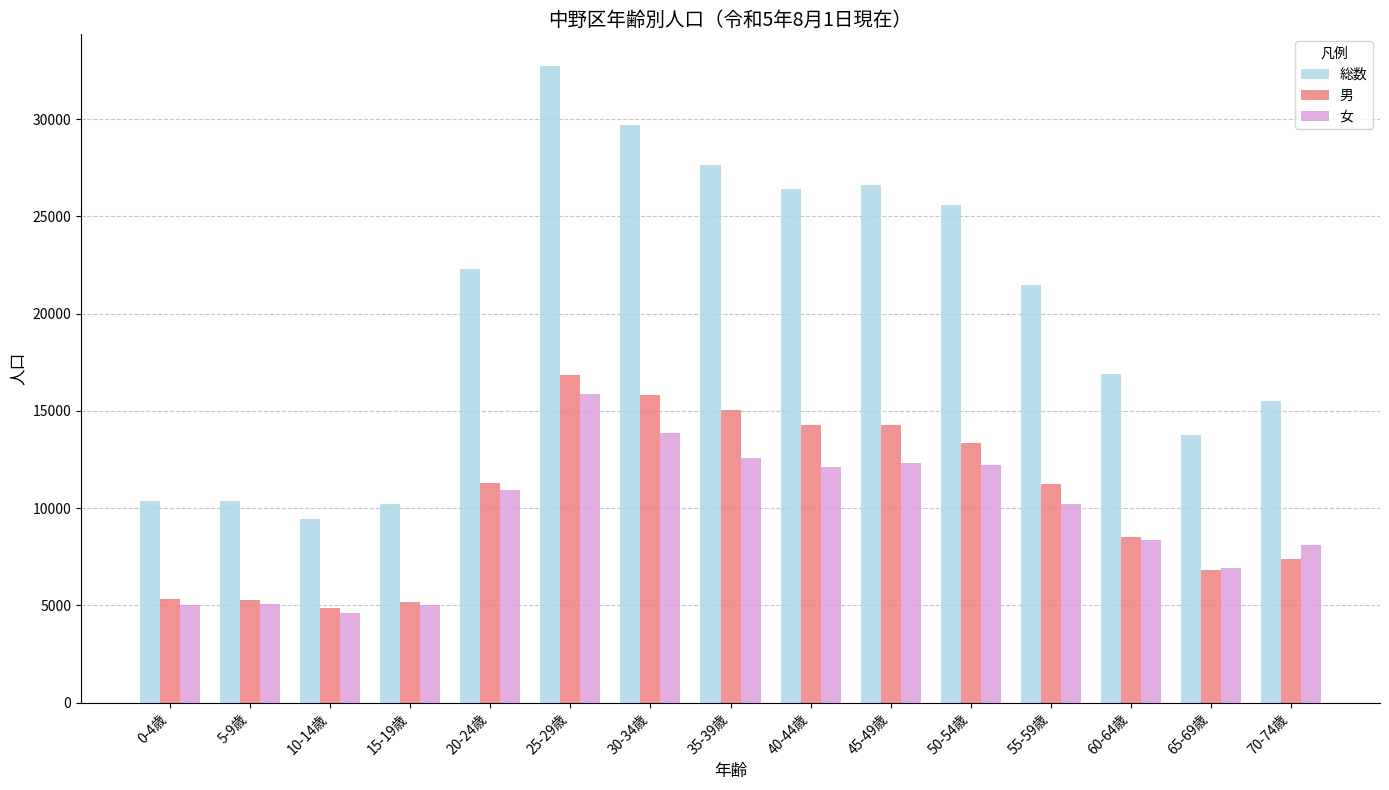

Which category has the lowest value in the 総数 series?

10-14歳